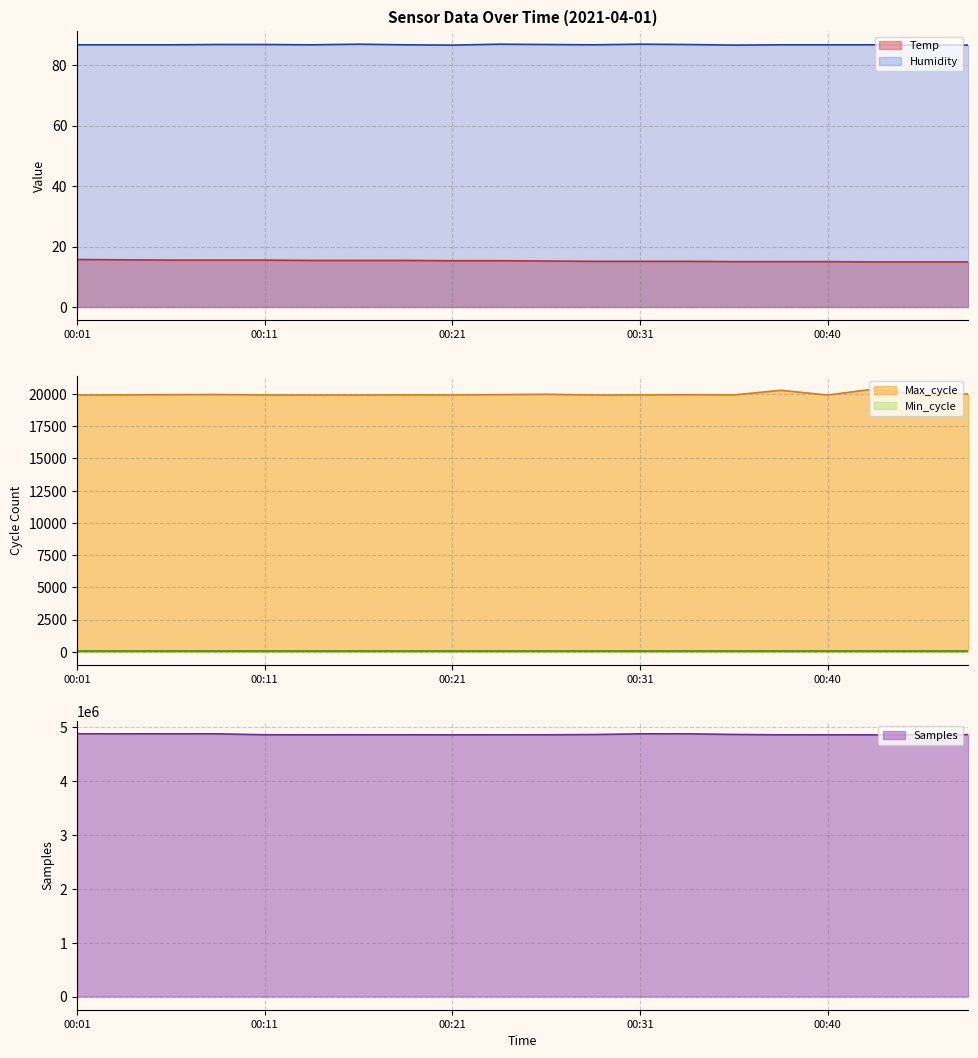

Is it true that Max_cycle equals 35777.3 at 00:18?

False